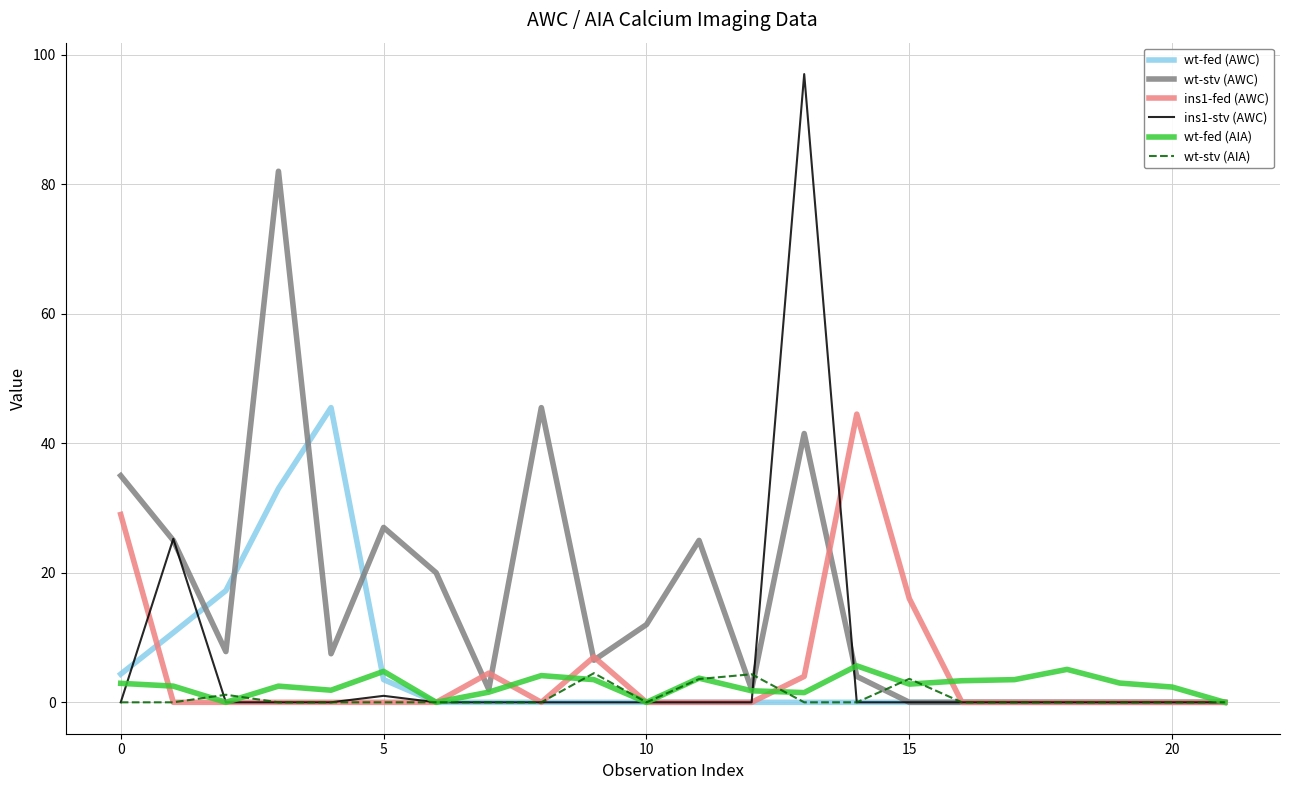

Which series has the largest range (max minus min)?

ins1-stv (AWC)